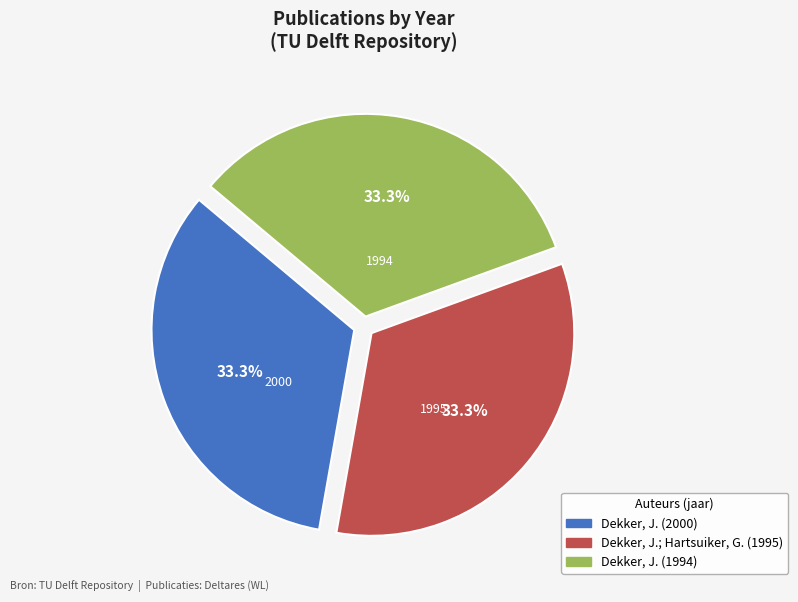

What portion of the pie excludes Dekker, J. (2000)?

66.6%